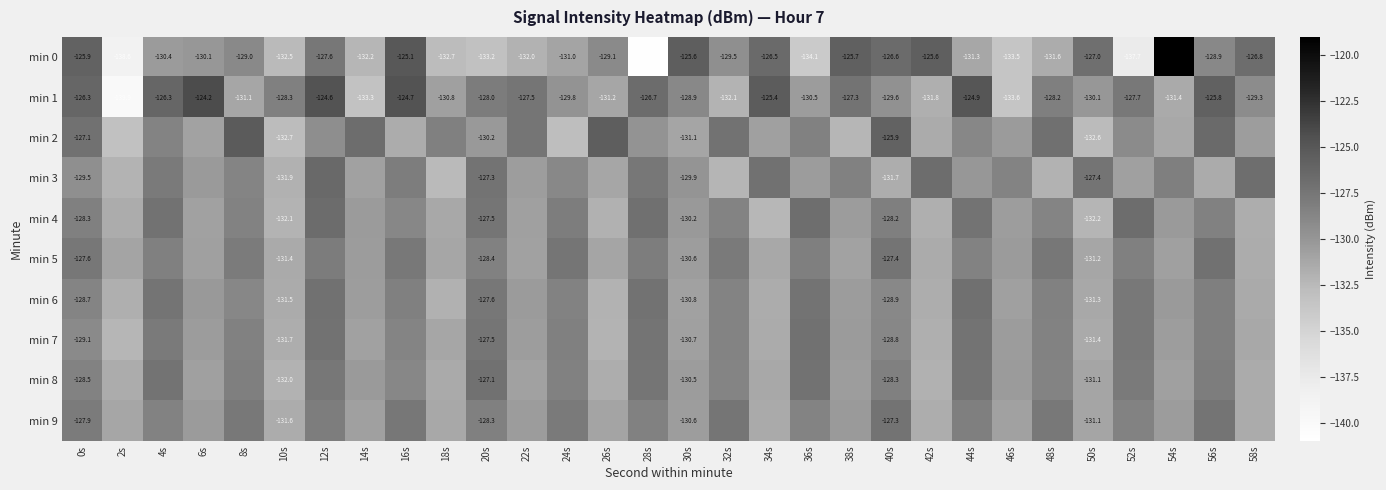

The value of min 0 at 46s is -210.1. True or false?

False